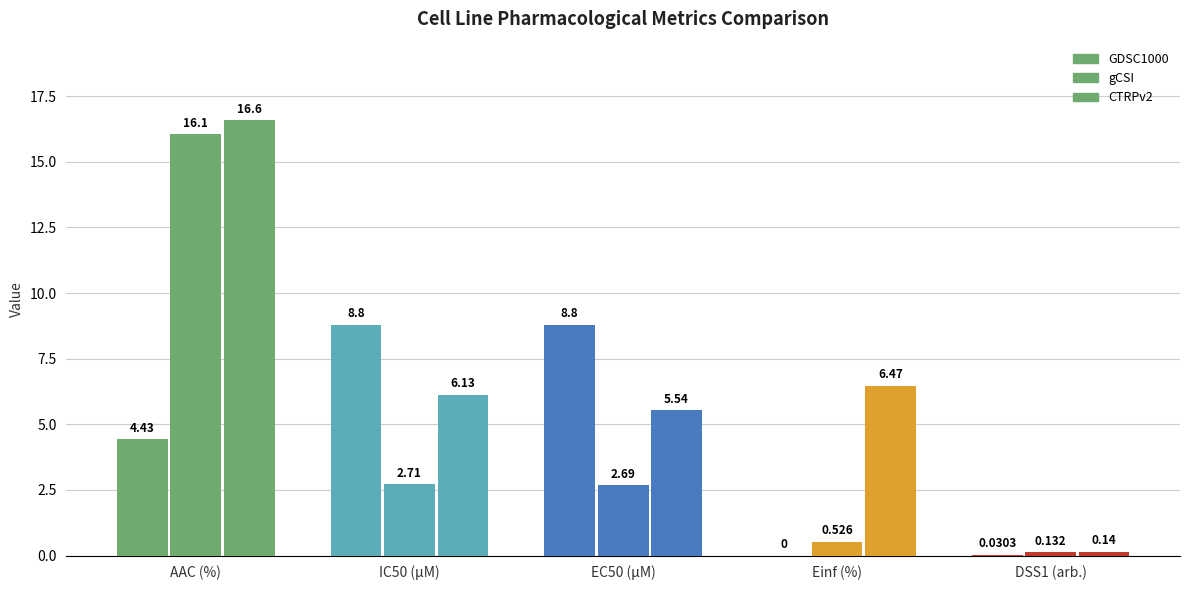

How many data points does each series have?

5